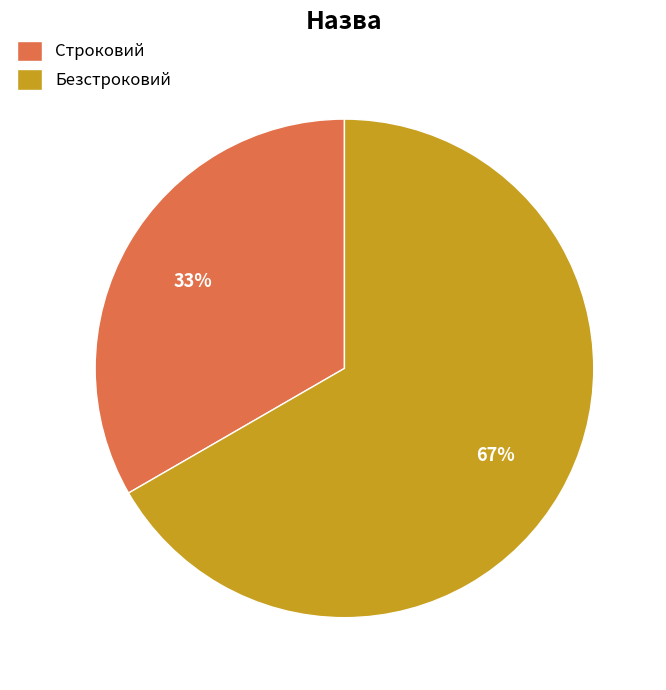

To the nearest percent, what percentage of the pie is Строковий?

33%